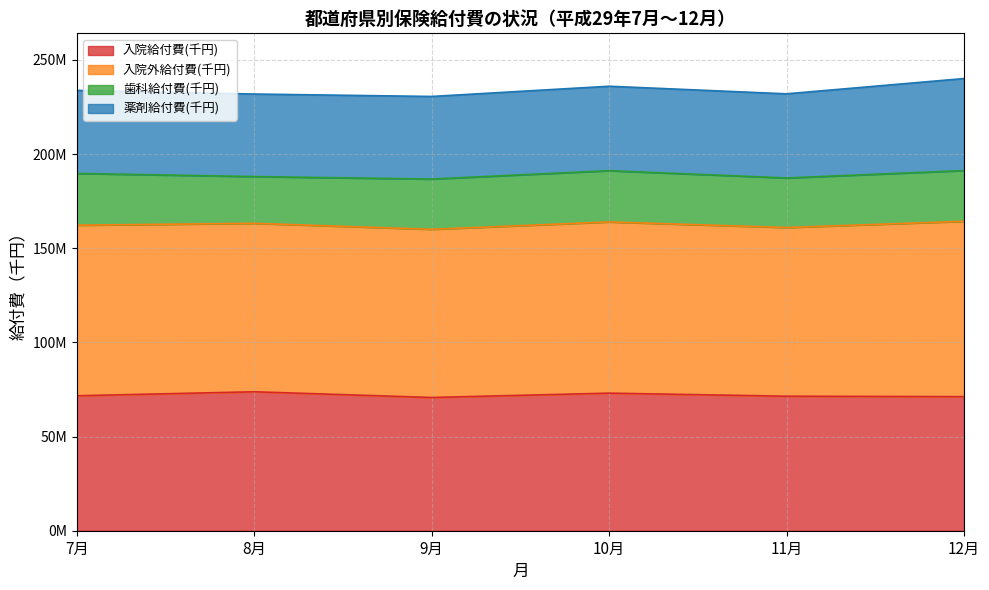

What is the maximum value for 入院給付費(千円)?

73791131.6